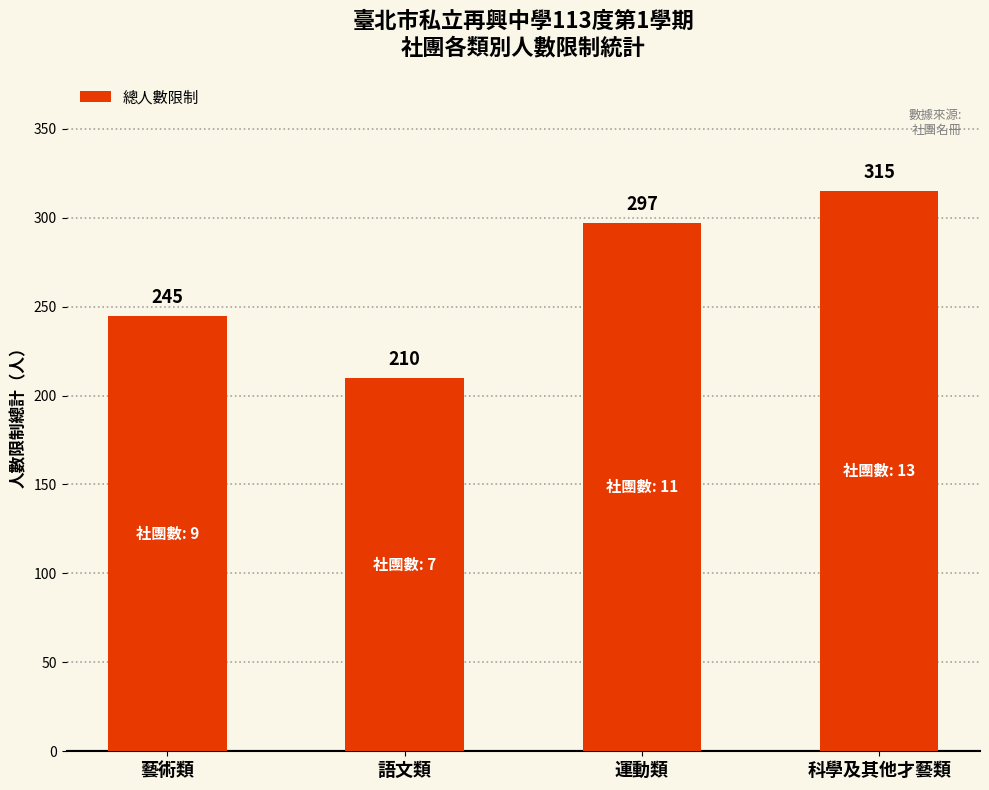

Reading left to right, transcribe all the data shown in this chart.

藝術類=245	語文類=210	運動類=297	科學及其他才藝類=315